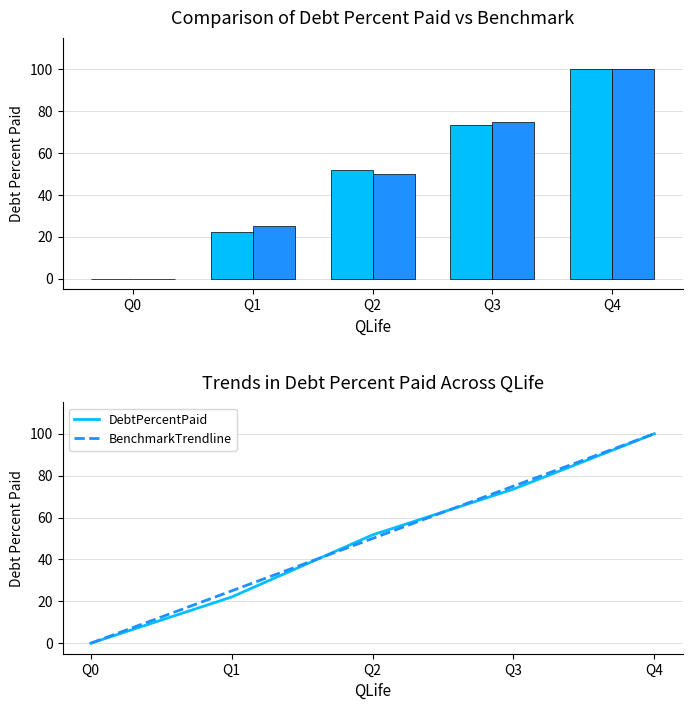

Which category has the lowest value in the BenchmarkTrendline series?

Q0